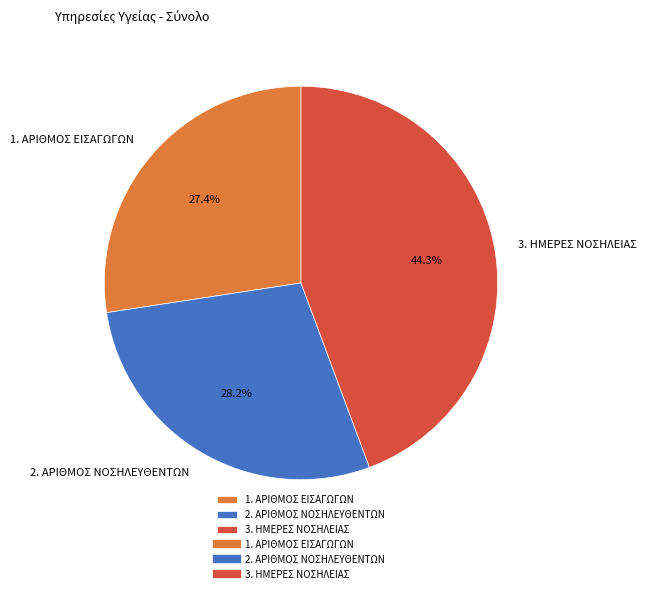

Count the number of slices in the pie.

3